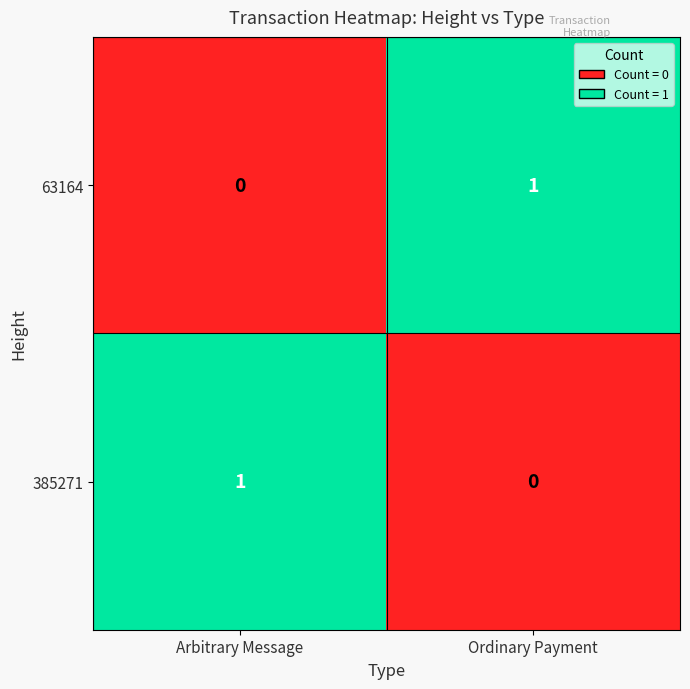

At how many categories does at least one series exceed 0?

2